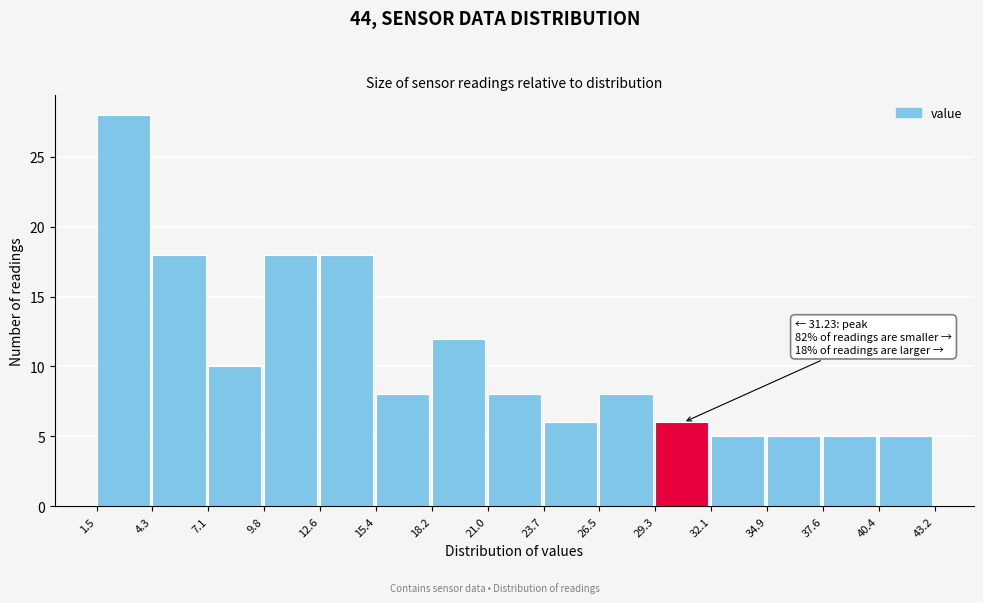

Which range on the x-axis has the tallest bar?

1.5 to 4.3